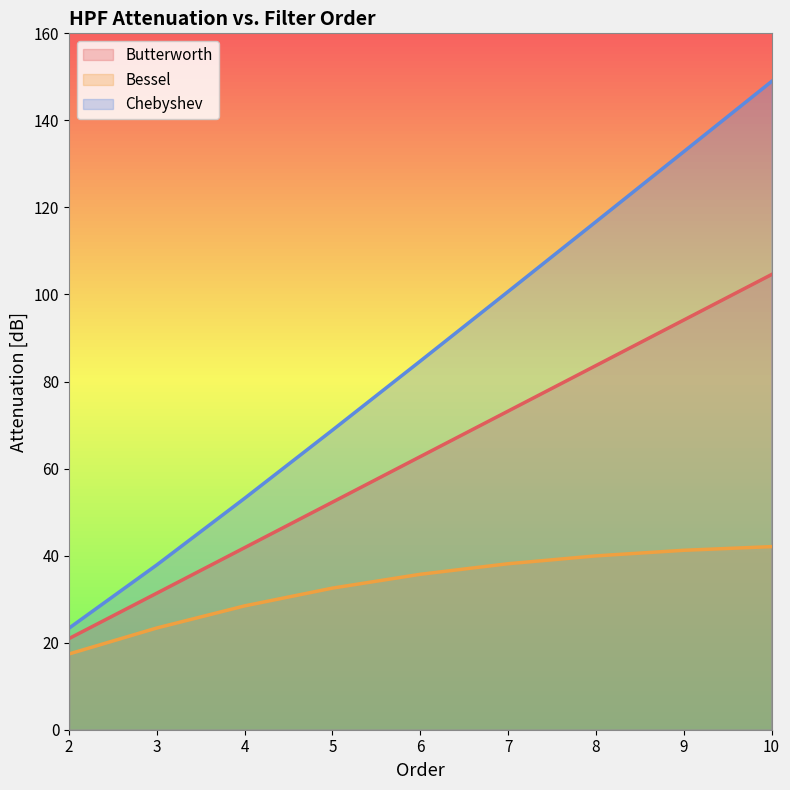

Where does the Chebyshev series first go above 84?

6